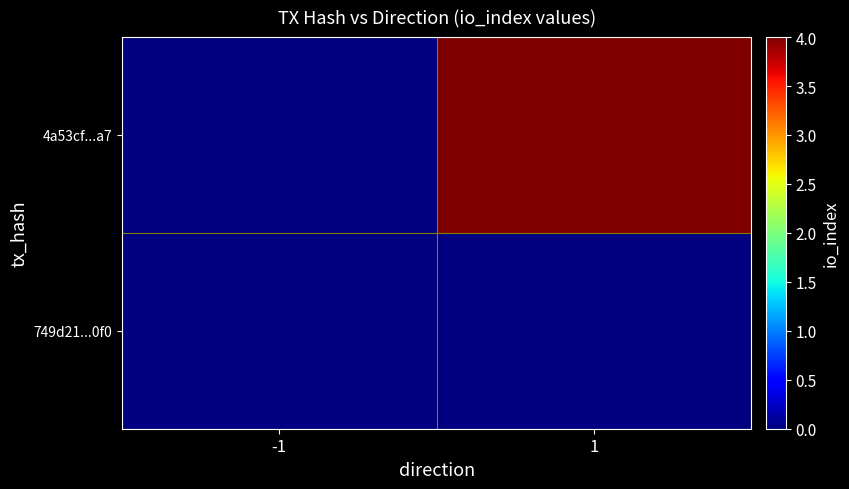

At which label does 4a53cf...a7 reach its peak?

-1